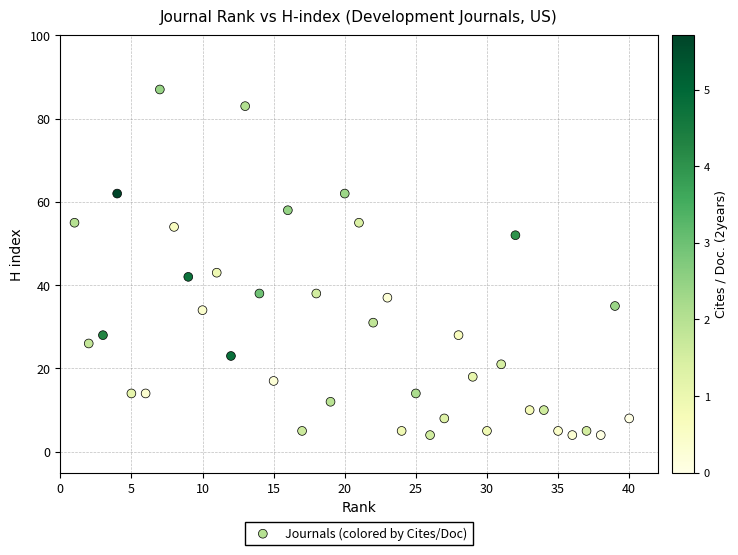

What is the range of Y values (max minus min)?

83